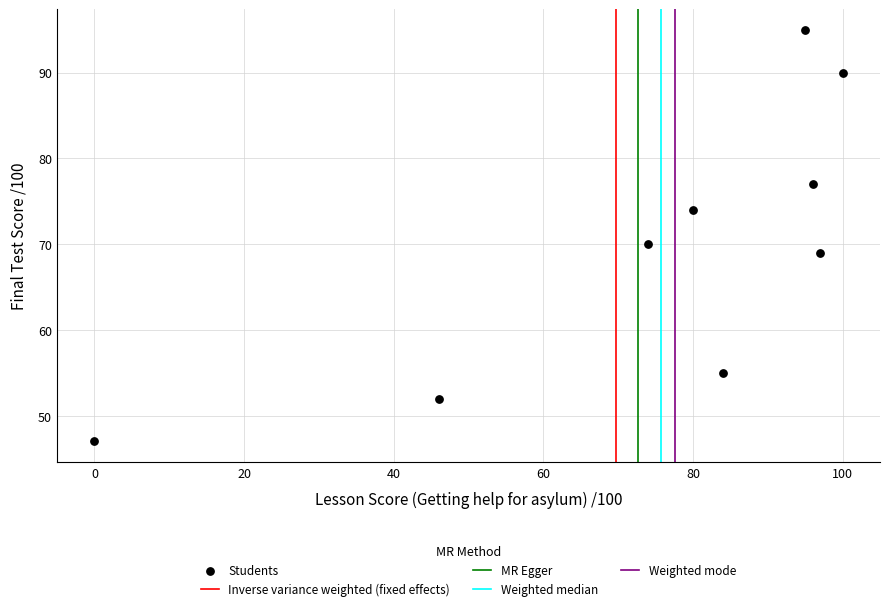

What is the average X value?

75